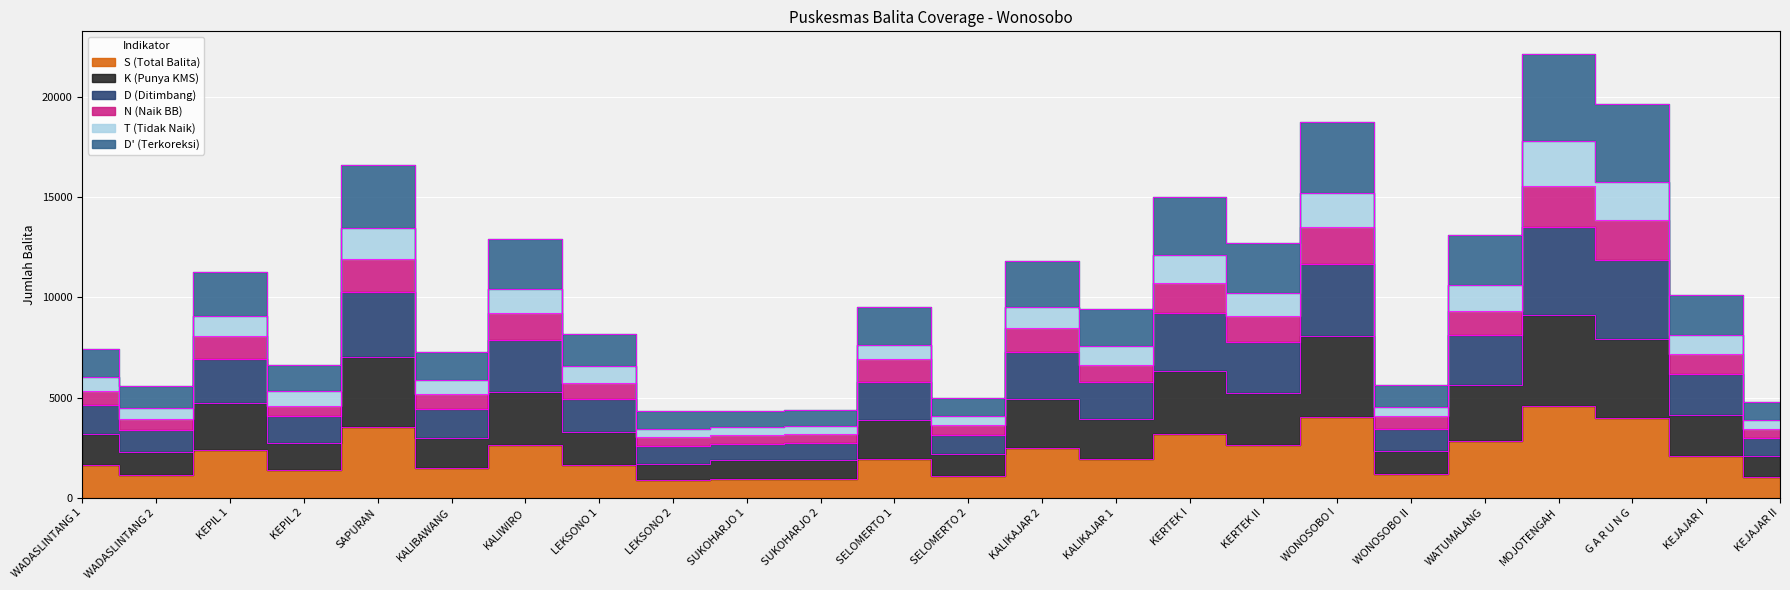

Where is the first local maximum for D (Ditimbang)?

KEPIL 1